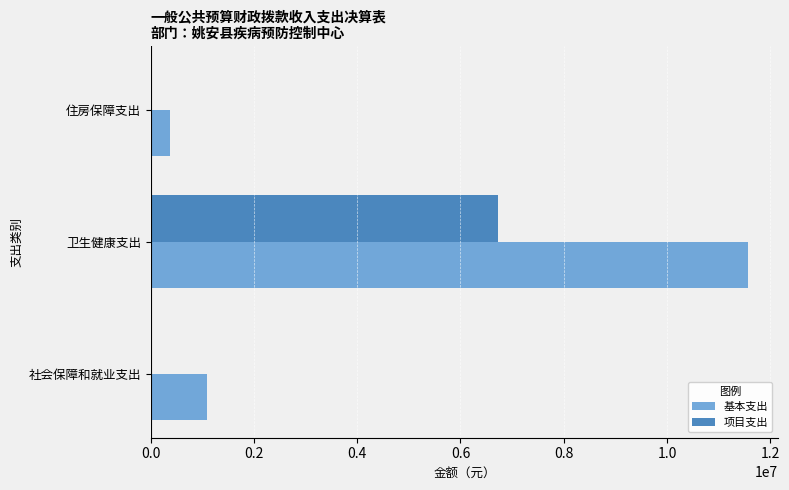

What is the total value across all series at 住房保障支出?

366477.0